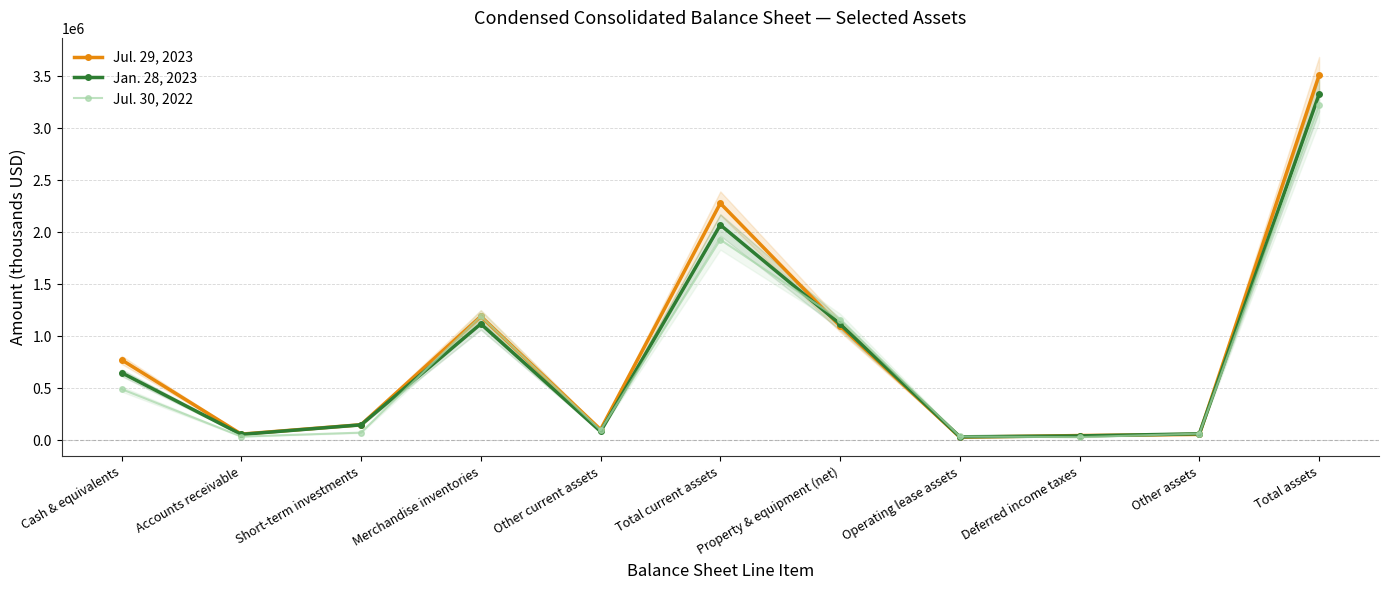

What is the label of the 7th point from the left?

Property & equipment (net)